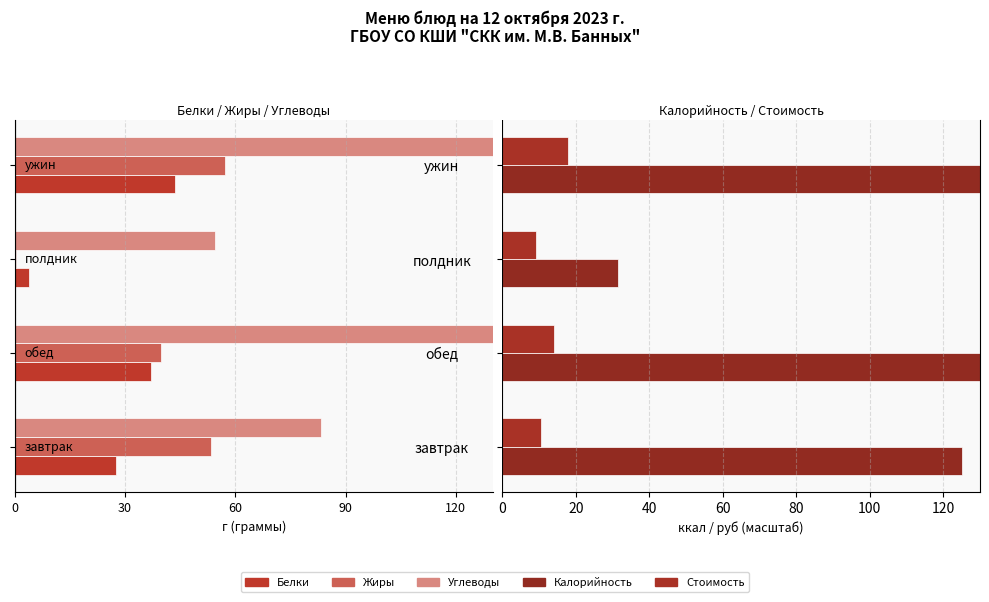

What are all the series names shown in the legend?

Белки, Жиры, Углеводы, Калорийность, Стоимость